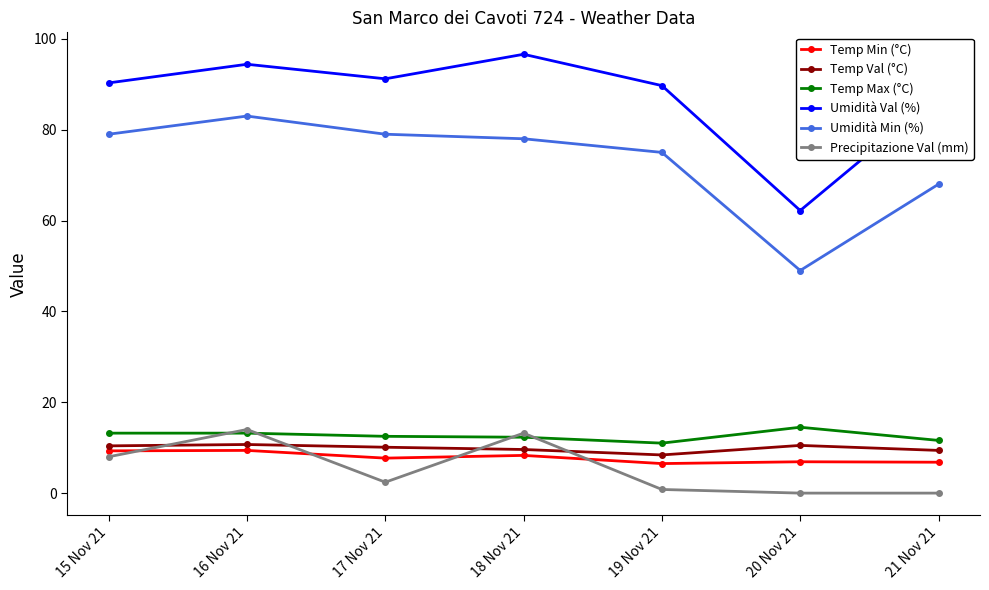

At which category is the sum across all series the highest?

16 Nov 21